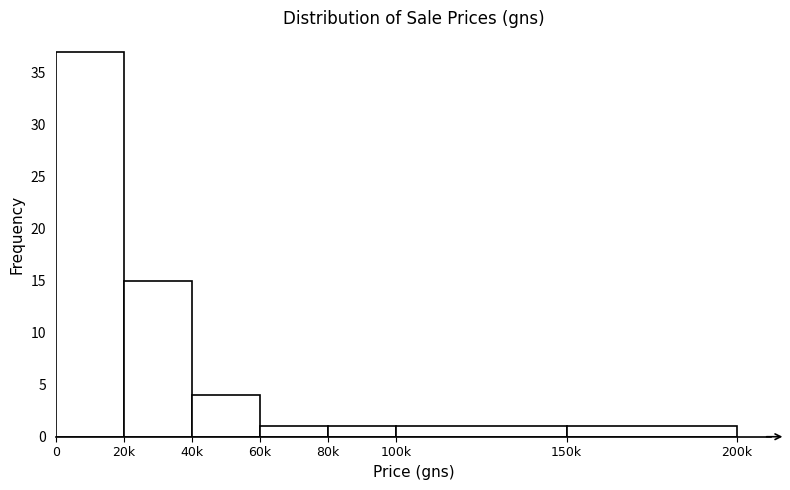

Reading left to right, transcribe all the data shown in this chart.

0=37	20k=15	40k=4	60k=1	80k=1	100k=1	150k=1